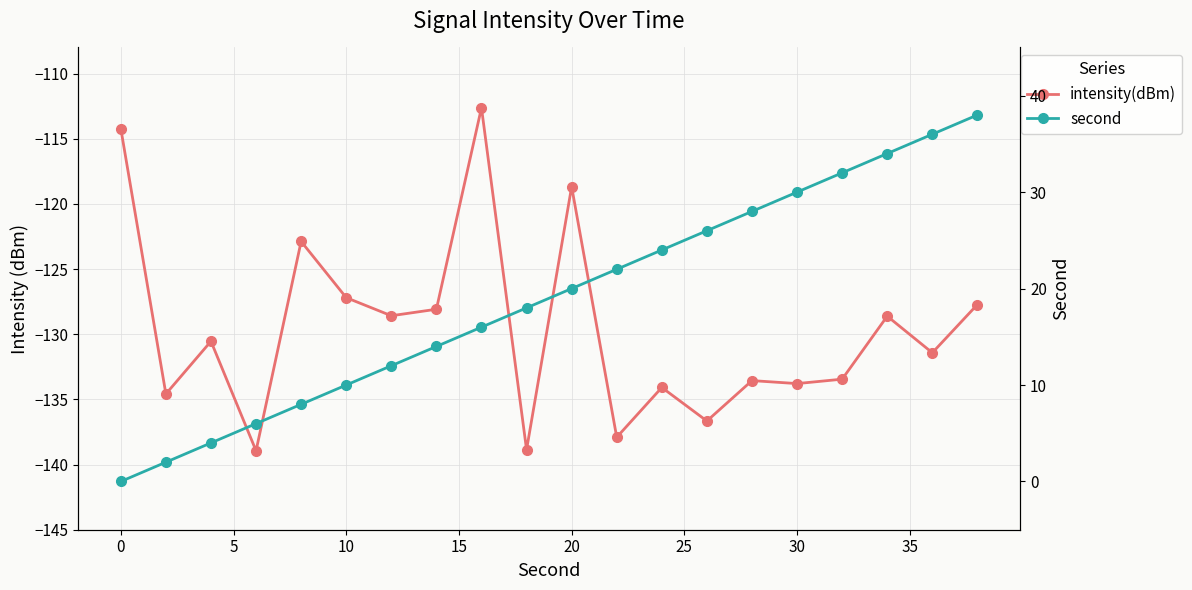

The value of intensity(dBm) at 11 is -38.8. True or false?

False